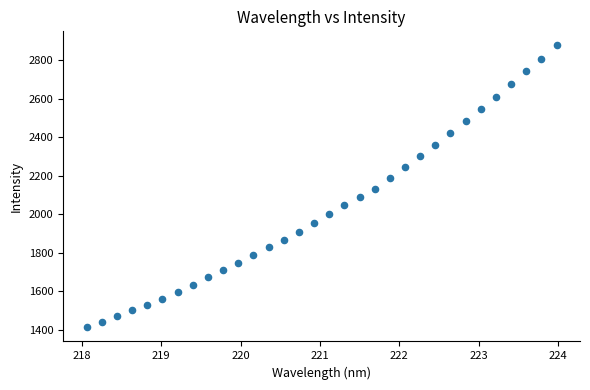

What is the range of Y values (max minus min)?

1463.1